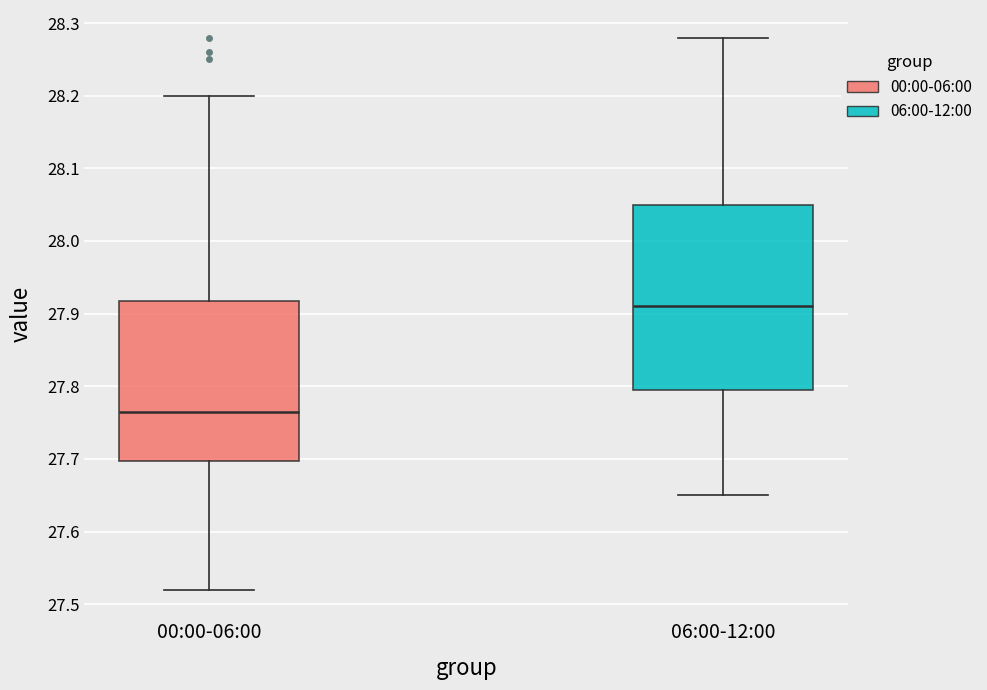

Which box has the highest median line?

06:00-12:00